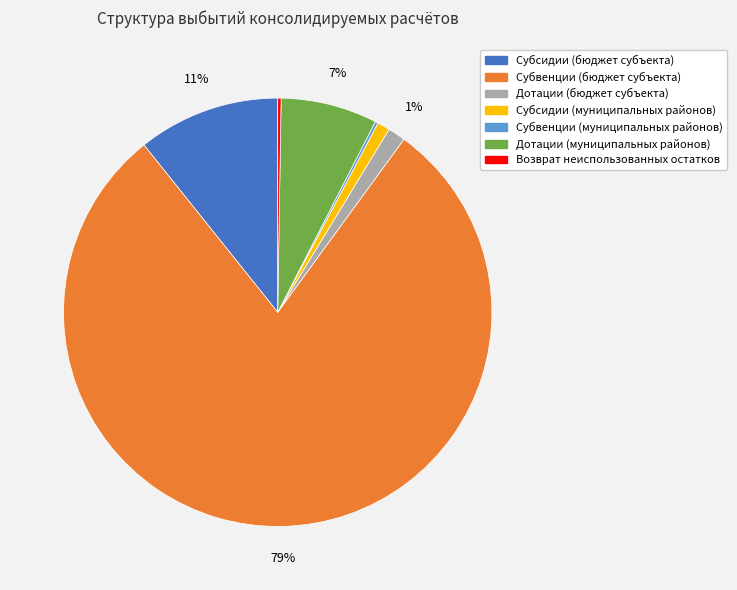

Between Дотации (бюджет субъекта) and Субсидии (бюджет субъекта), which is larger?

Субсидии (бюджет субъекта)